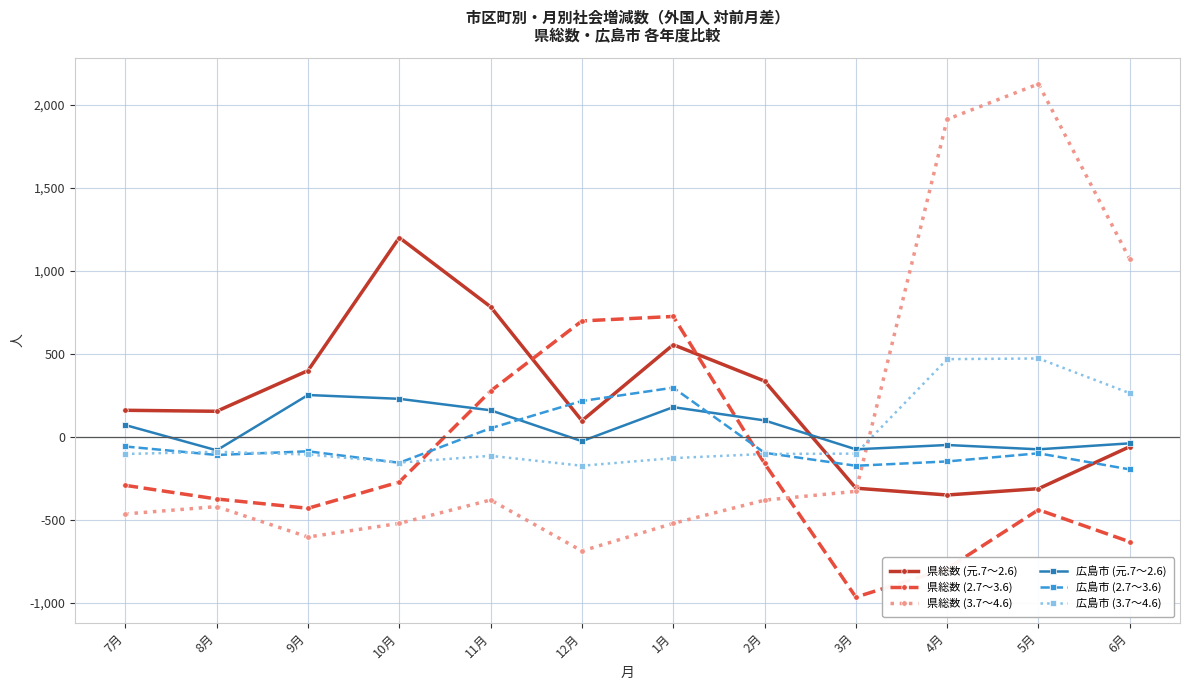

At which label is 県総数 (3.7～4.6) closest to 719?

6月